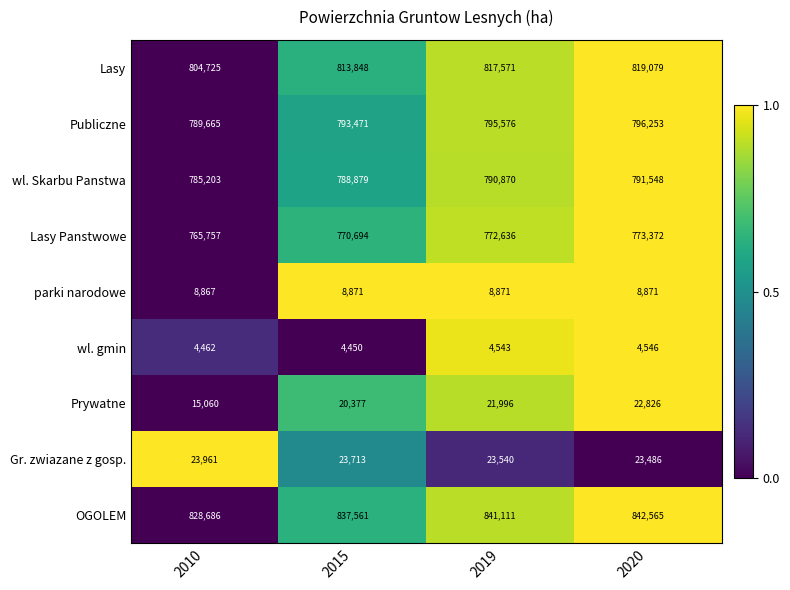

At which category does the chart reach its minimum across all series?

2015